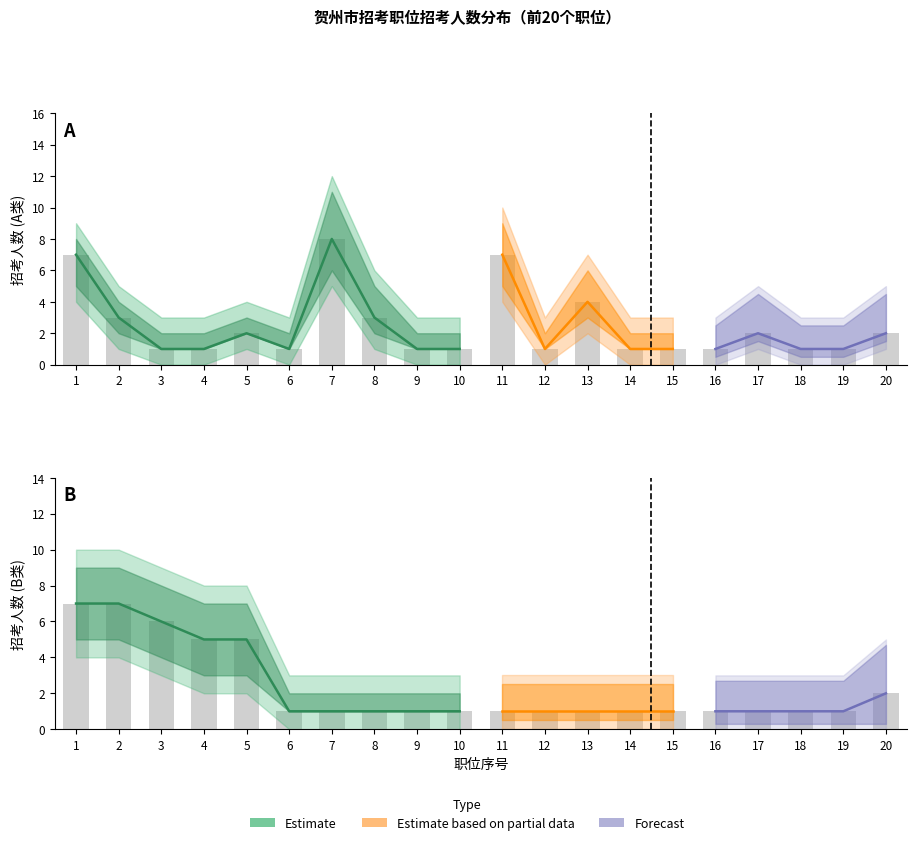

Reading left to right, extract all data points from this chart.

招考人数: 7	3	1	1	2	1	8	3	1	1	7	1	4	1	1	1	2	1	1	2
招考人数_upper: 9	5	3	3	4	3	12	6	3	3	10	3	7	3	3	3	5	3	3	5
招考人数_lower: 4	1	0	0	1	0	5	1	0	0	4	0	2	0	0	0	1	0	0	1